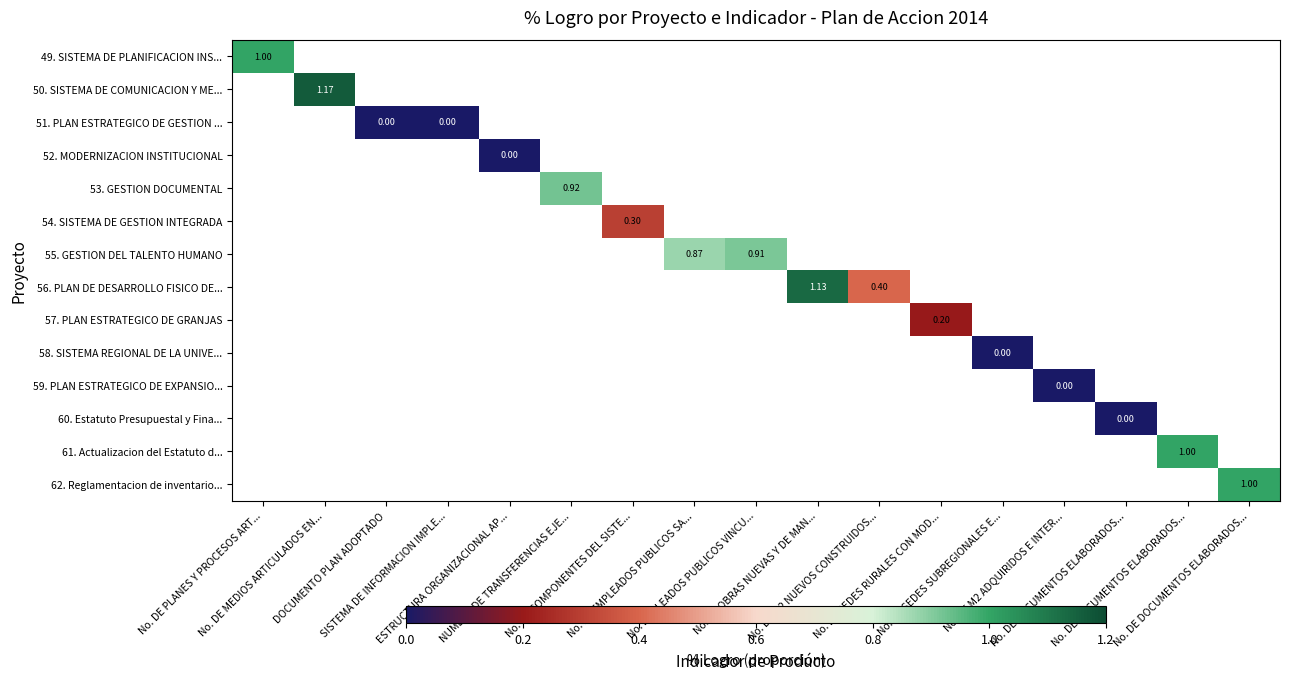

Rank the series at DOCUMENTO PLAN ADOPTADO from lowest to highest value.

49. SISTEMA DE PLANIFICACION INS..., 50. SISTEMA DE COMUNICACION Y ME..., 51. PLAN ESTRATEGICO DE GESTION ..., 52. MODERNIZACION INSTITUCIONAL, 53. GESTION DOCUMENTAL, 54. SISTEMA DE GESTION INTEGRADA, 55. GESTION DEL TALENTO HUMANO, 56. PLAN DE DESARROLLO FISICO DE..., 57. PLAN ESTRATEGICO DE GRANJAS, 58. SISTEMA REGIONAL DE LA UNIVE..., 59. PLAN ESTRATEGICO DE EXPANSIO..., 60. Estatuto Presupuestal y Fina..., 61. Actualizacion del Estatuto d..., 62. Reglamentacion de inventario...